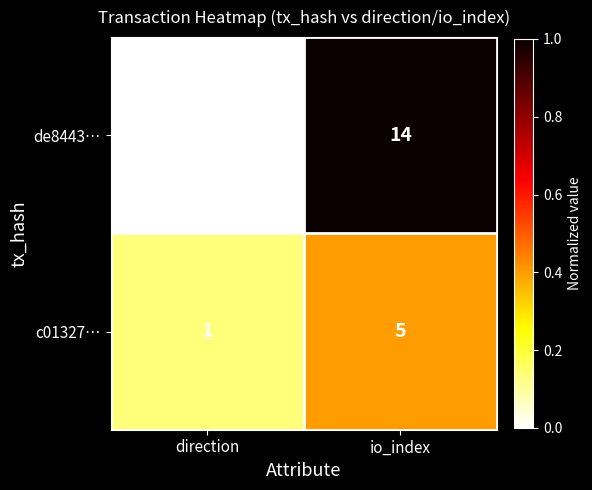

Reading right to left, extract all data points from this chart.

de8443…: io_index=14	direction=-1
c01327…: io_index=5	direction=1